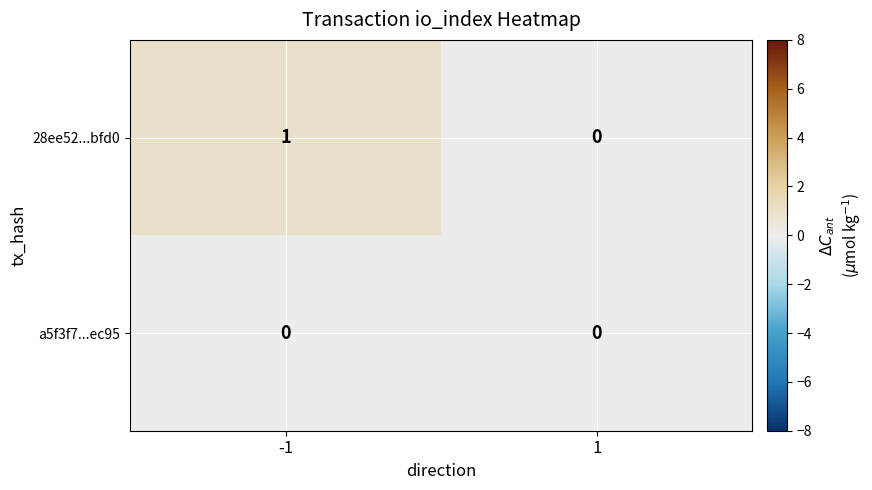

Reading left to right, extract all data points from this chart.

28ee52...bfd0: -1=1	1=0
a5f3f7...ec95: -1=0	1=0